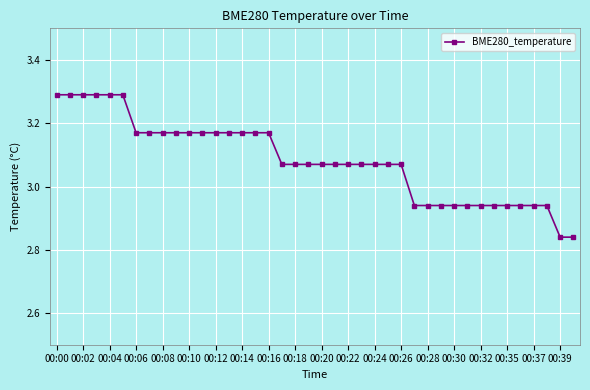

Count the values in the range 2 to 3.

13